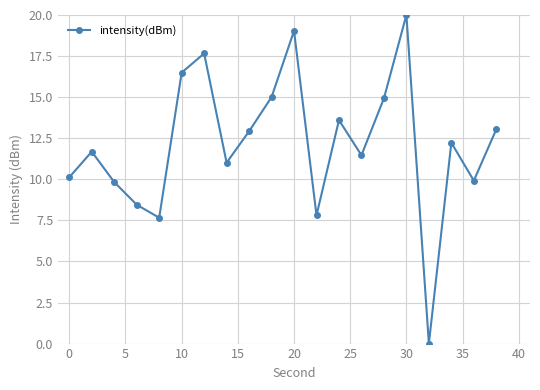

How many points are higher than both their immediate neighbors (excluding endpoints)?

6